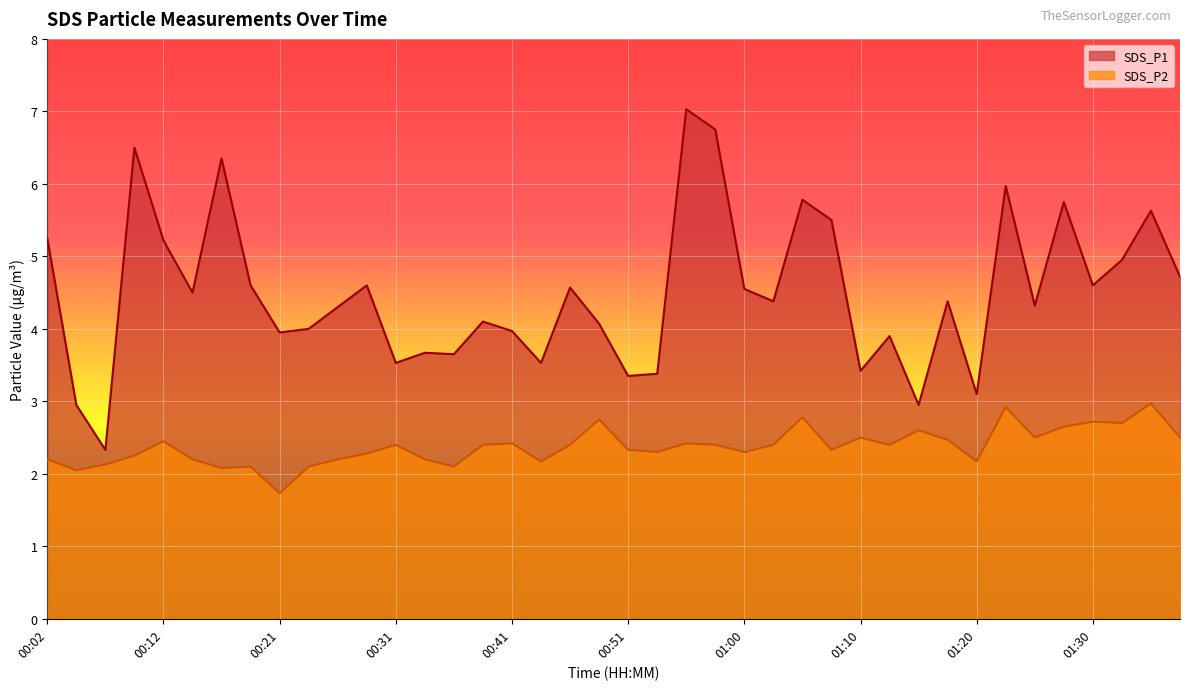

The SDS_P2 series shows 2.2 at 00:26. True or false?

True